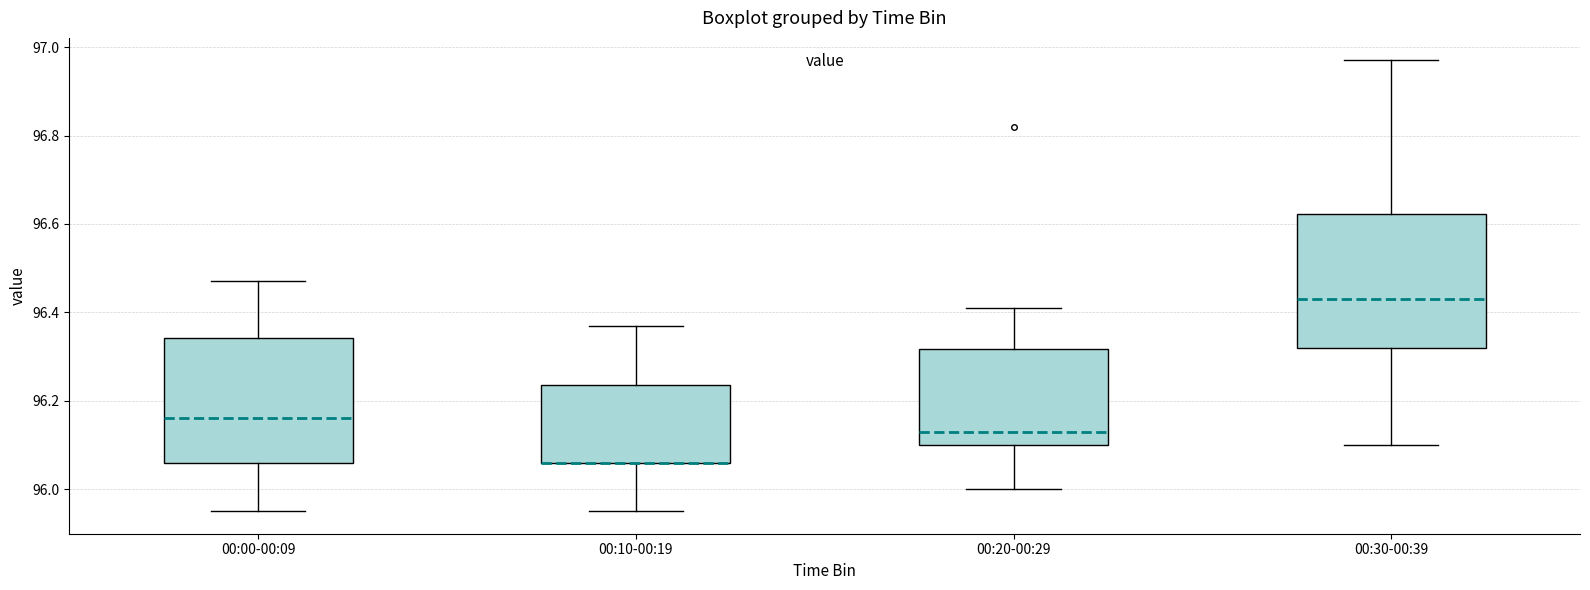

Which box is the tallest, from its lower edge to its upper edge?

00:30-00:39